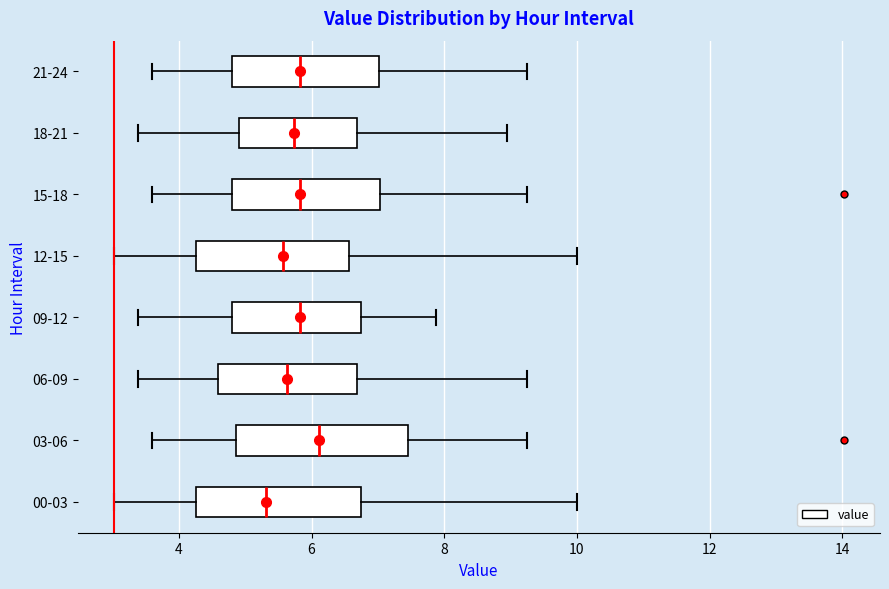

Which box's median line is the furthest to the right?

03-06